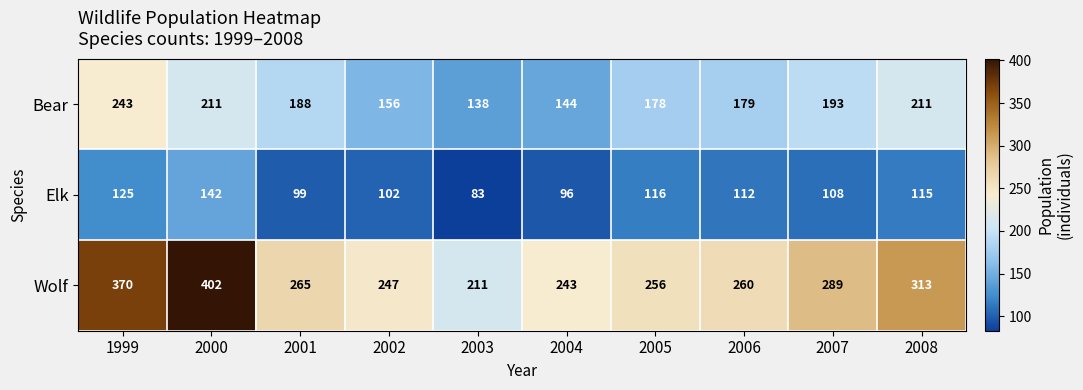

How many data points in Wolf are less than 265?

5